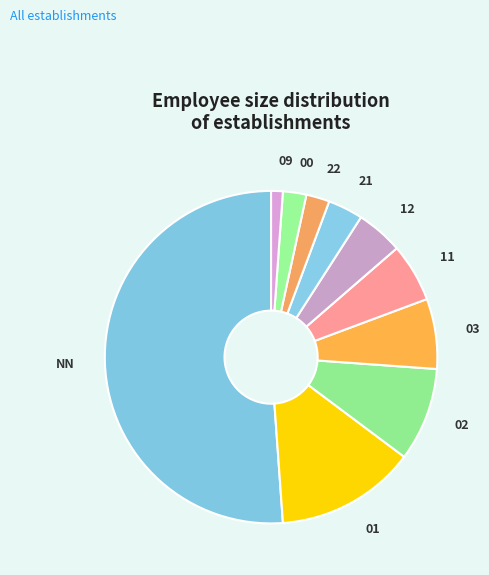

Which category has the smallest portion of the pie?

09